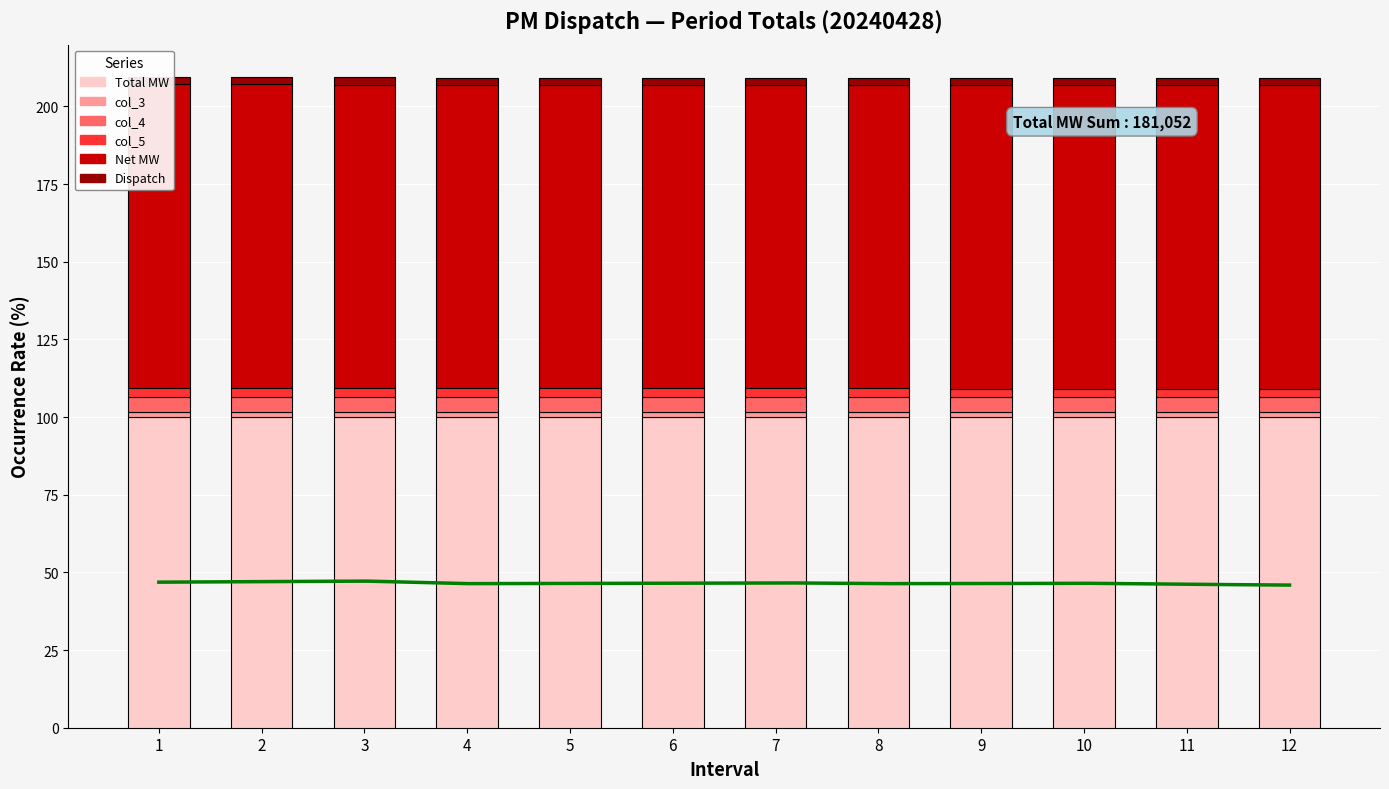

Rank the categories by Net MW value from lowest to highest.

3, 2, 1, 7, 6, 10, 5, 8, 9, 4, 11, 12